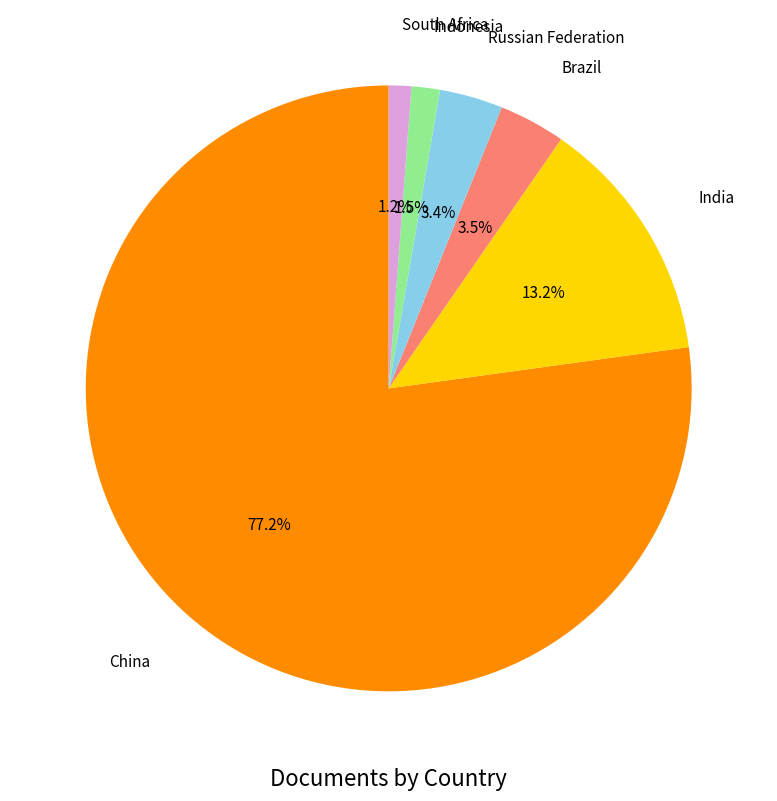

Which category has the biggest portion of the pie?

China